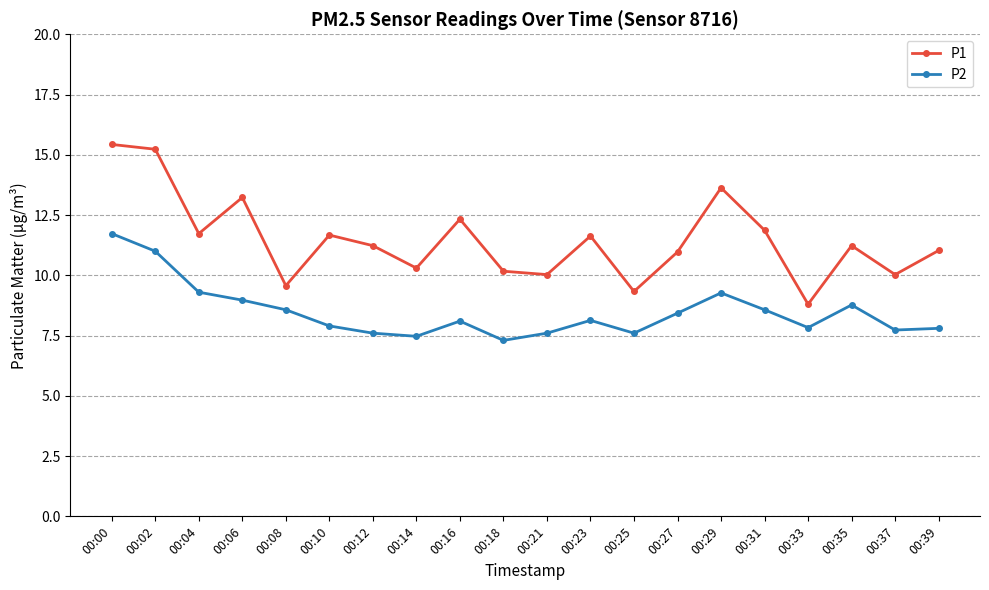

How many interior local peaks does the P2 series have?

4